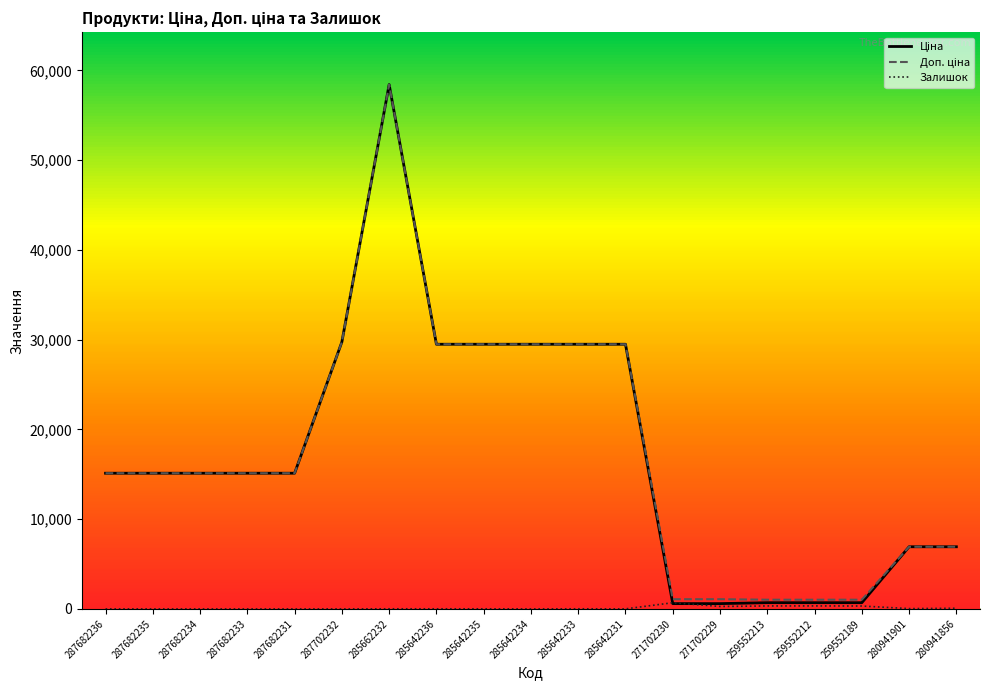

What position from the left is 285662232?

7